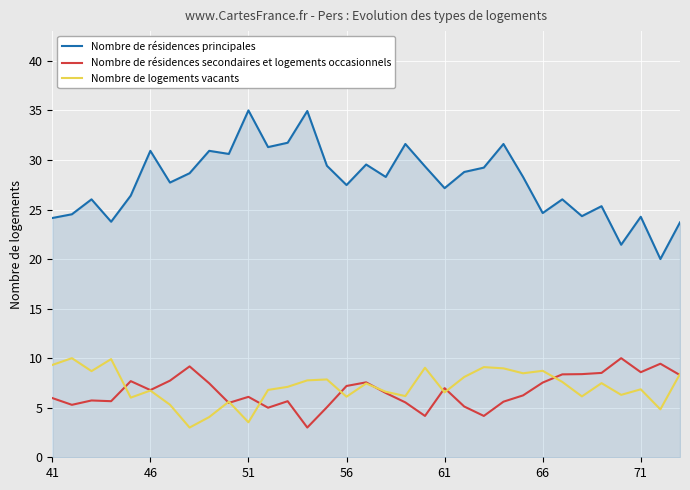

How many lines are shown in the chart?

3